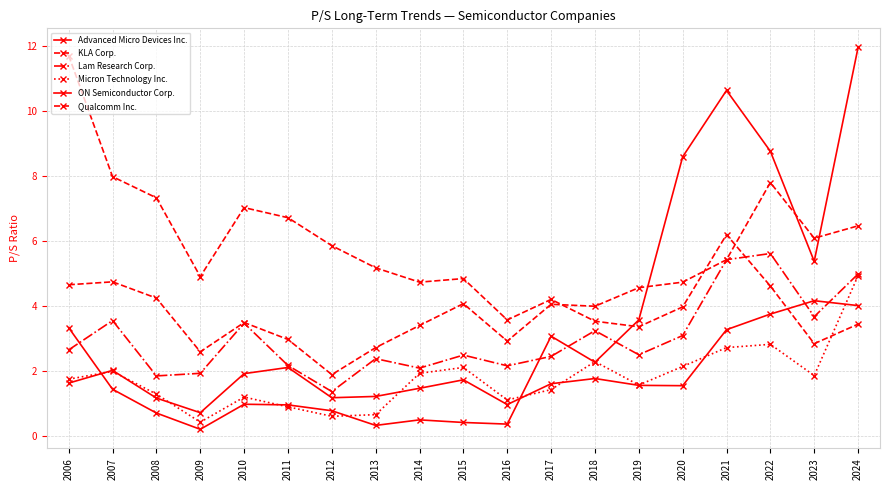

True or false: Micron Technology Inc. and ON Semiconductor Corp. cross at least once.

True